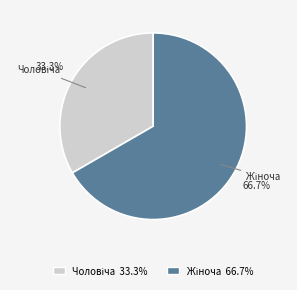

Is there any slice that represents more than half of the pie?

Yes